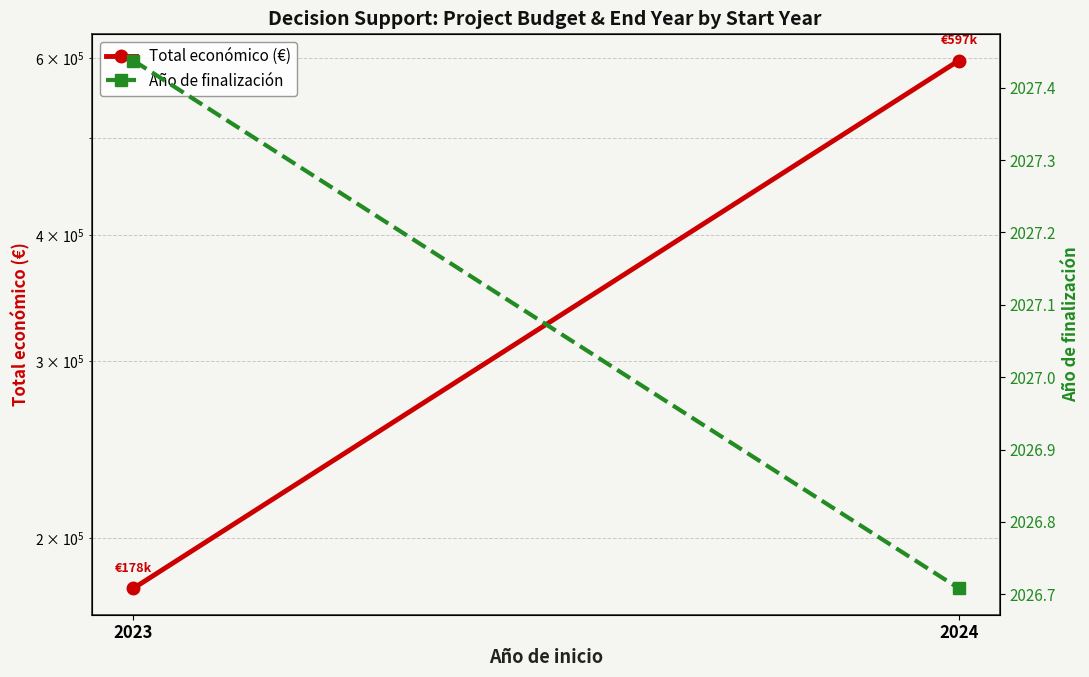

Rank the series by their maximum value, from lowest to highest.

Año de finalización, Total económico (€)